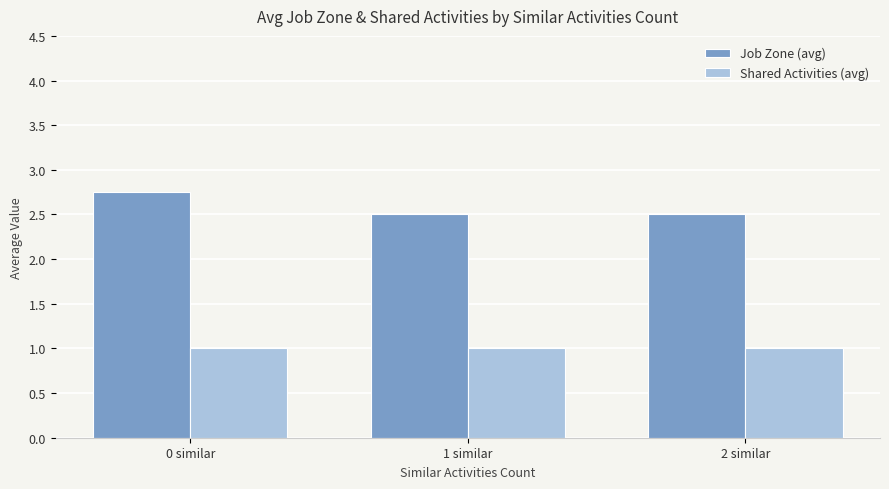

List the series in order of their peak value, highest first.

Job Zone (avg), Shared Activities (avg)